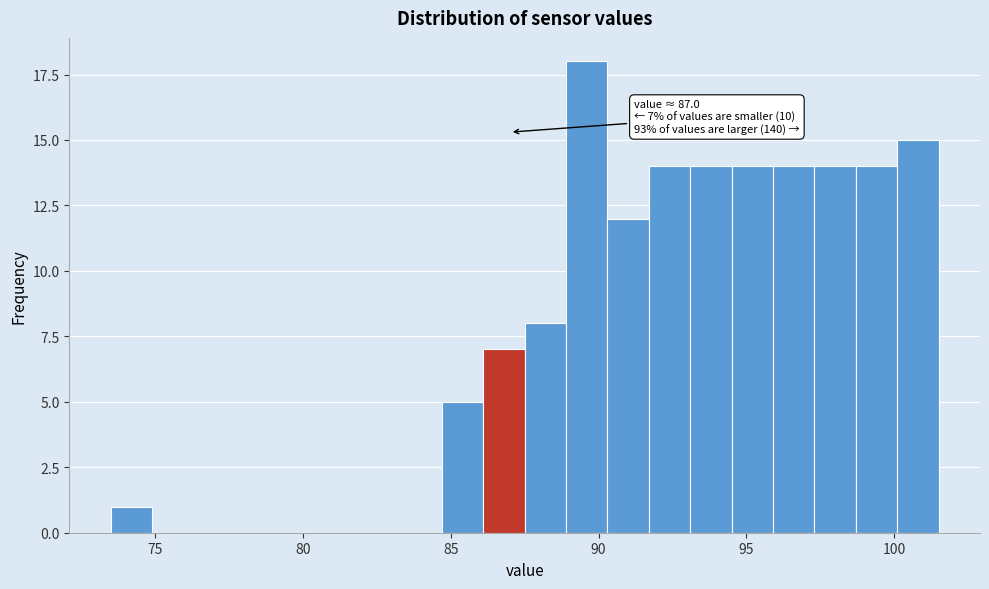

Read against the x-axis, roughly where is the centre of the tallest bar?

89.5